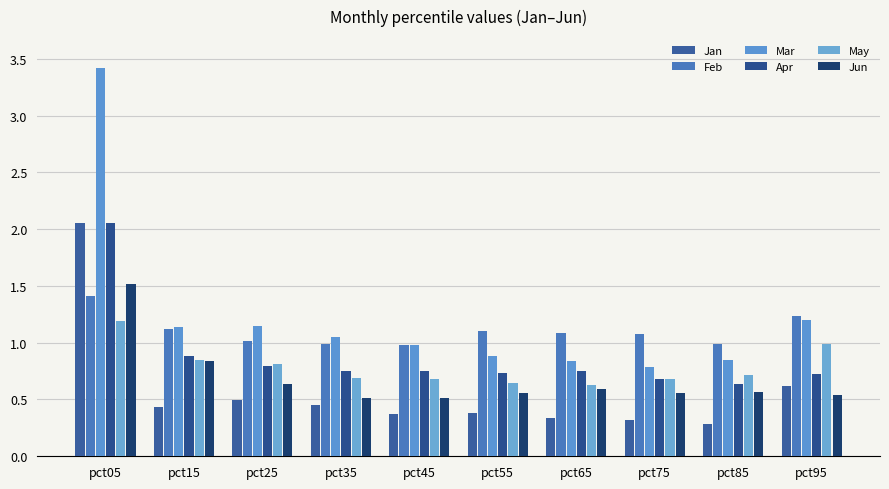

At how many categories does at least one series exceed 0?

10